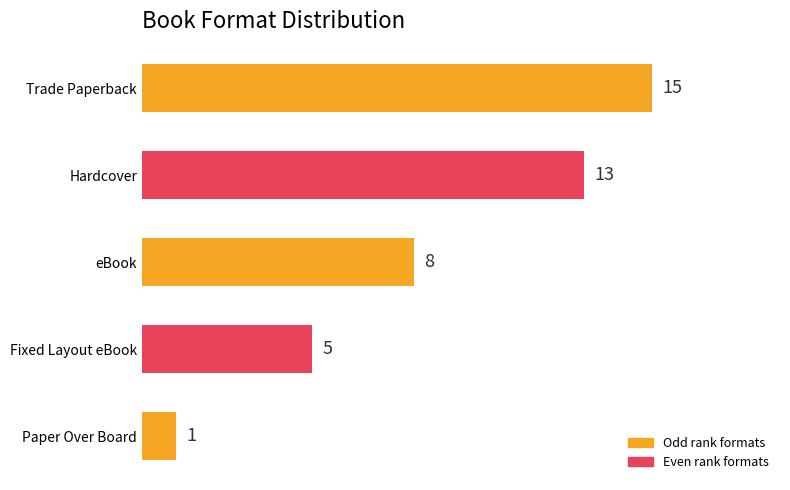

Rank the categories by value from highest to lowest.

Trade Paperback, Hardcover, eBook, Fixed Layout eBook, Paper Over Board